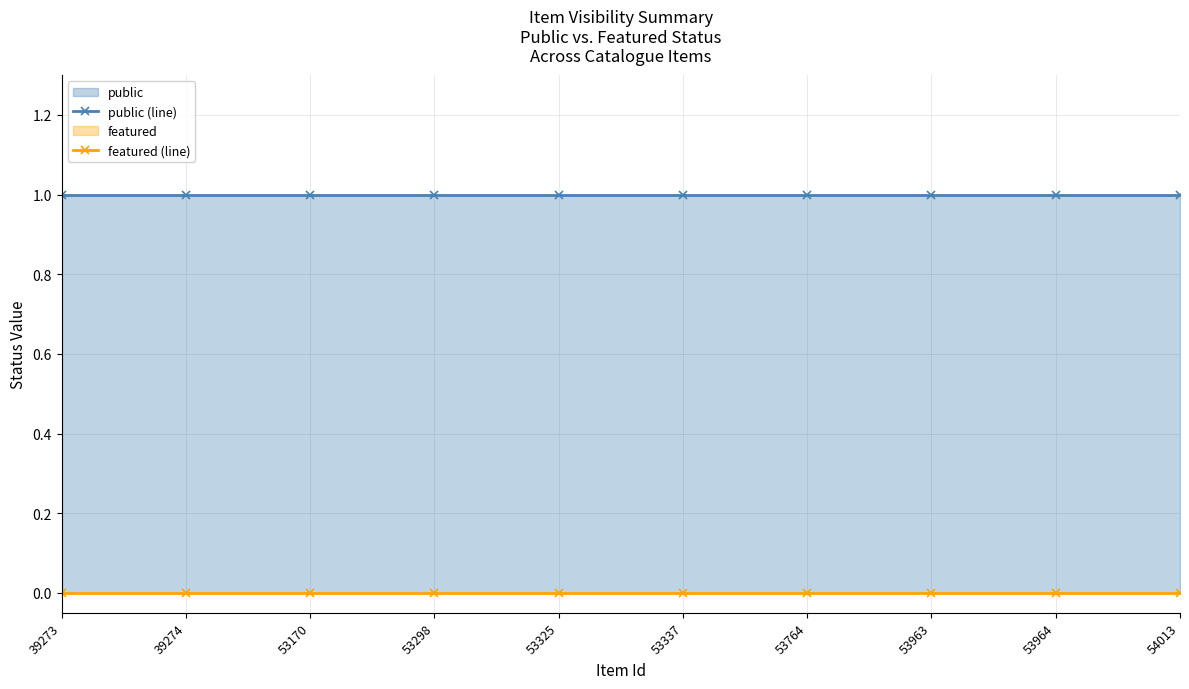

True or false: featured (line) and public (line) cross at least once.

False